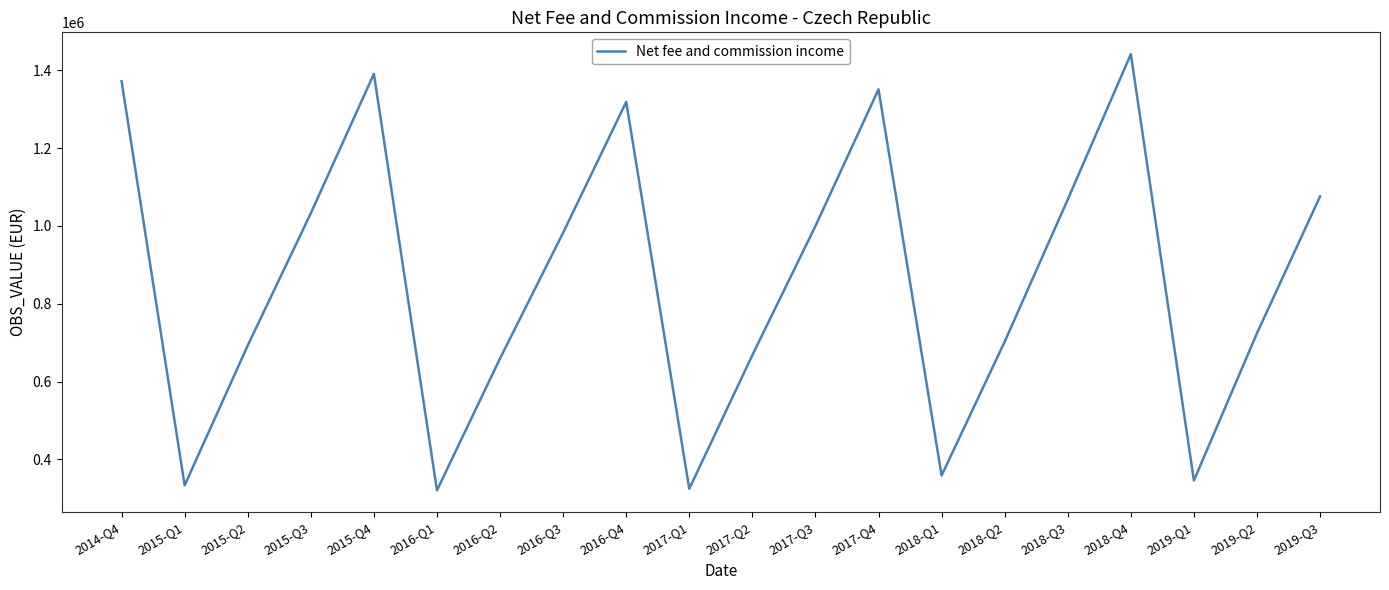

At which category does the chart reach its peak across all series?

2018-Q4